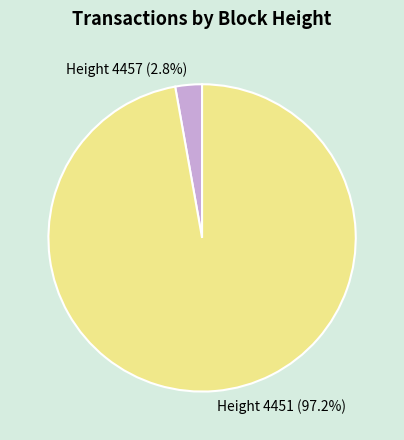

Is there any slice that represents more than half of the pie?

Yes